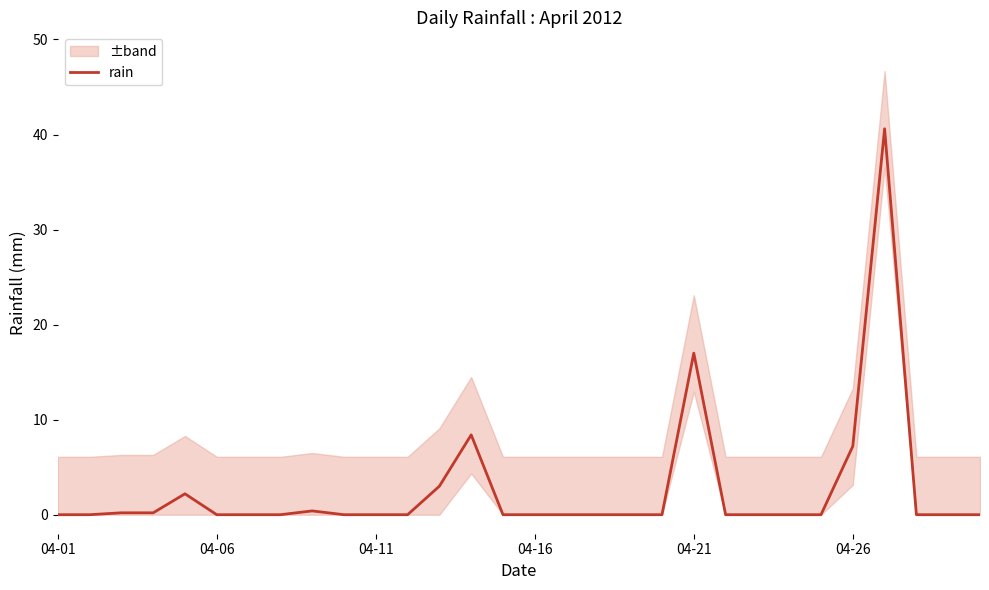

What is the difference between the maximum and second lowest values?

40.6